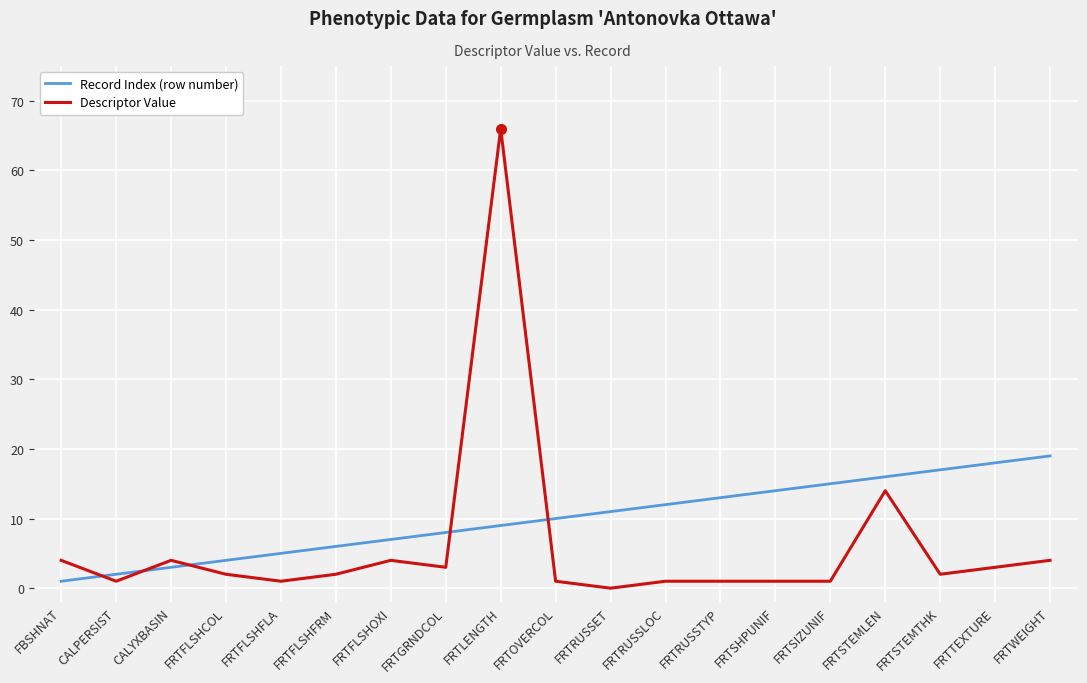

Where is the first local minimum for Descriptor Value?

CALPERSIST